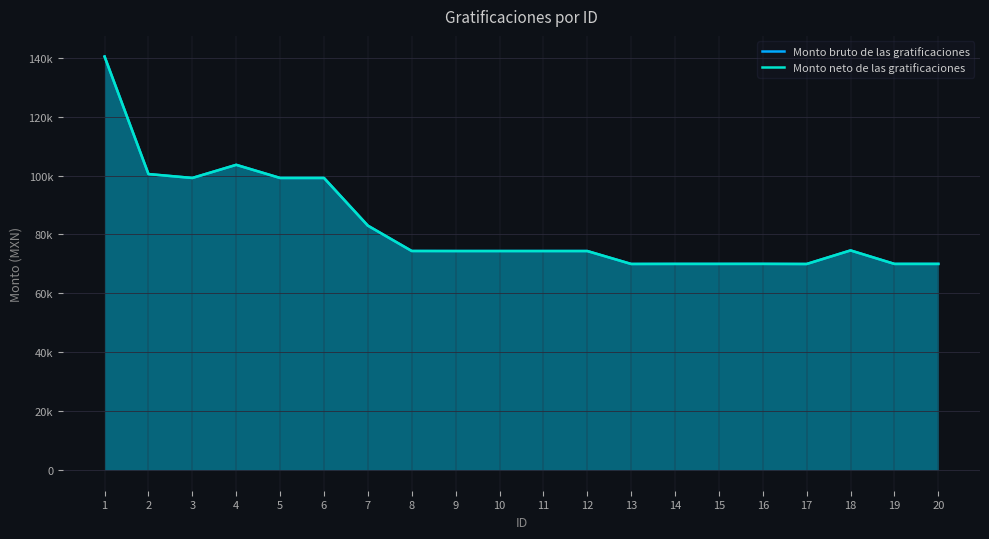

At which category is the sum across all series the highest?

1